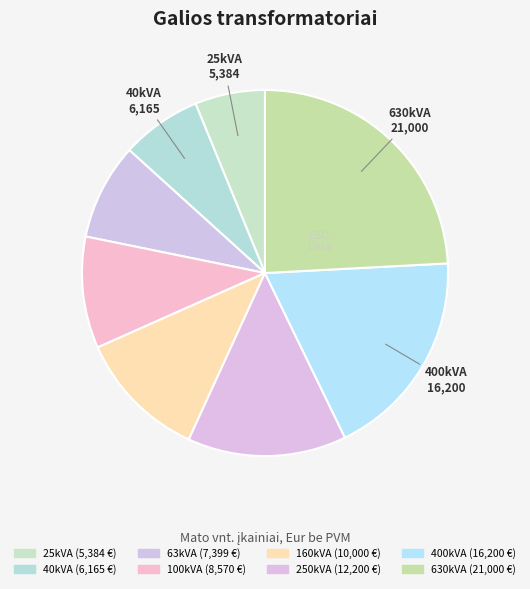

Count the number of slices in the pie.

8